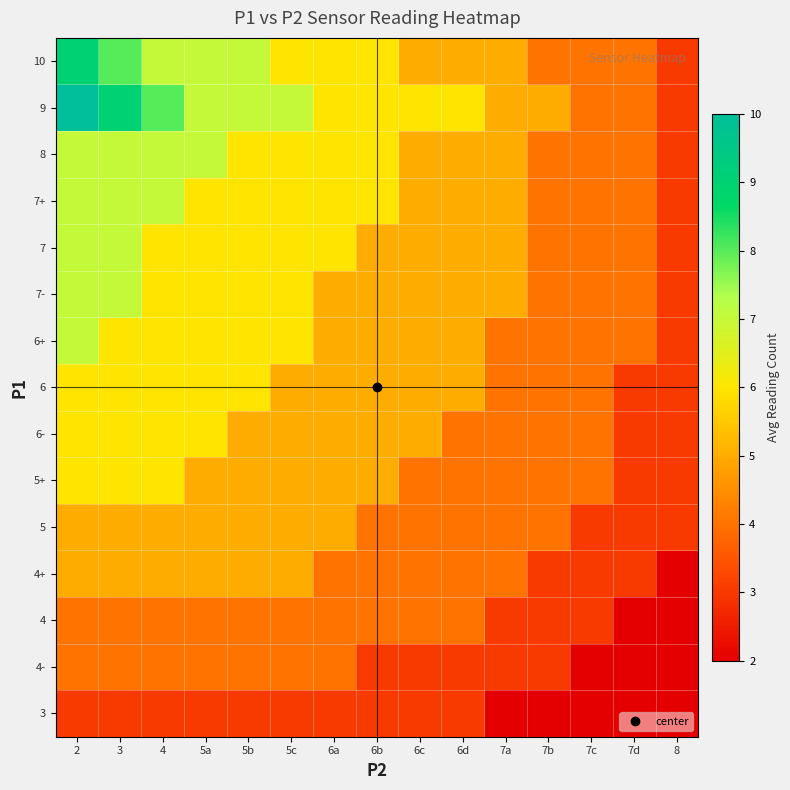

Rank the series by their maximum value, from highest to lowest.

9, 10, 8, 7+, 7, 7-, 6+, 6, 6-, 5+, 5, 4+, 4, 4-, 3